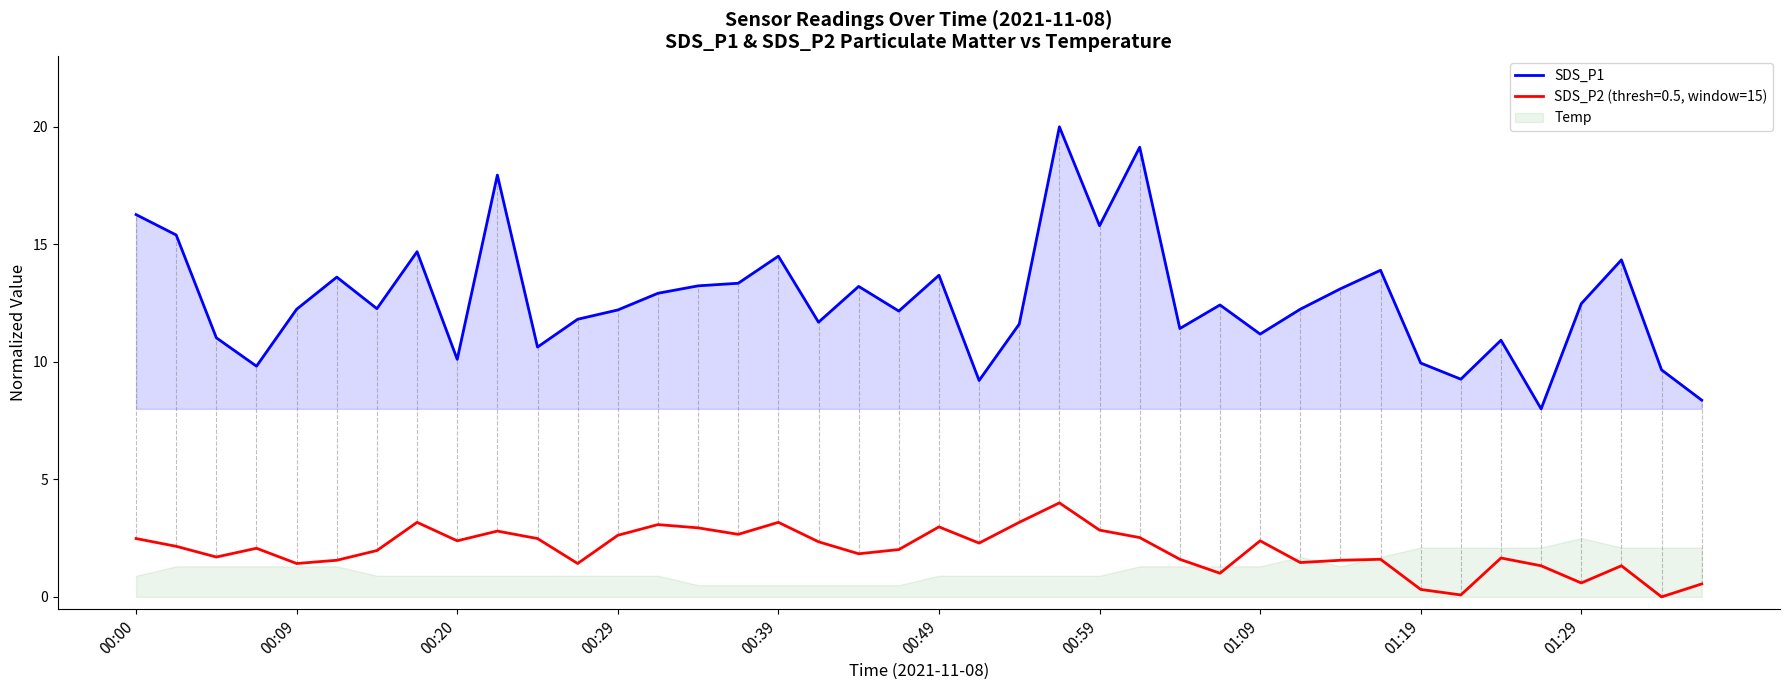

The value of SDS_P1 at 01:09 is 20.1. True or false?

False